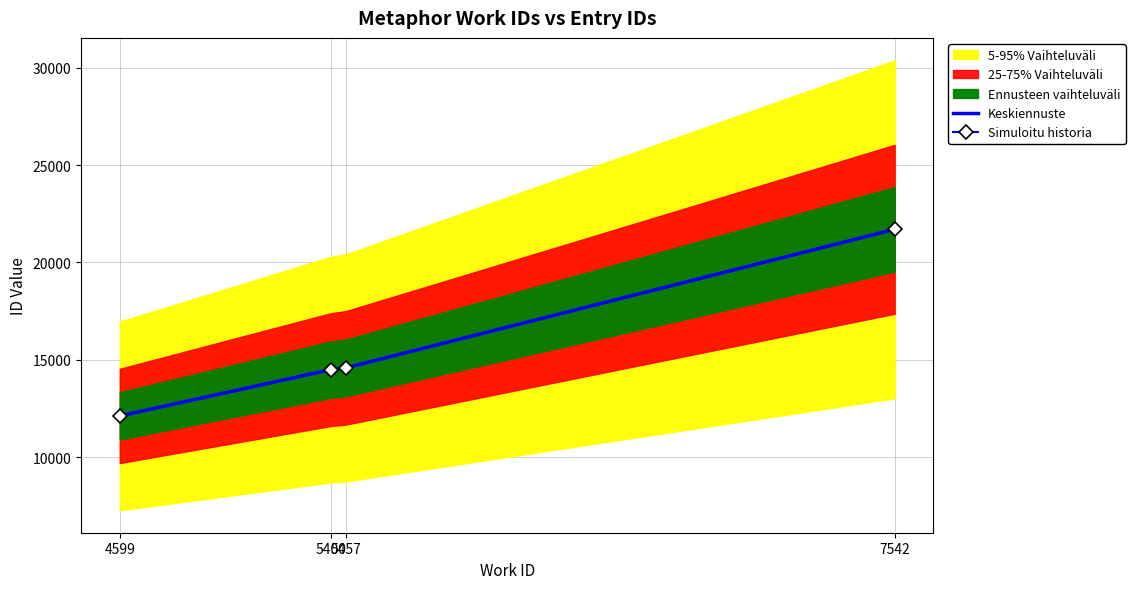

True or false: Simuloitu historia has more than 1 points higher than both neighbors.

False